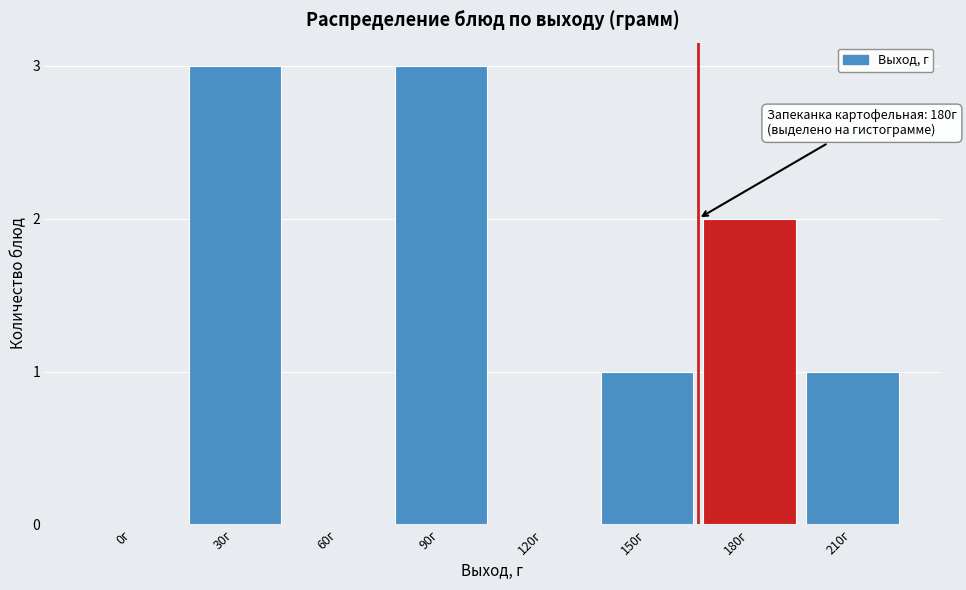

Reading right to left, extract all data points from this chart.

210г=1	180г=2	150г=1	120г=0	90г=3	60г=0	30г=3	0г=0